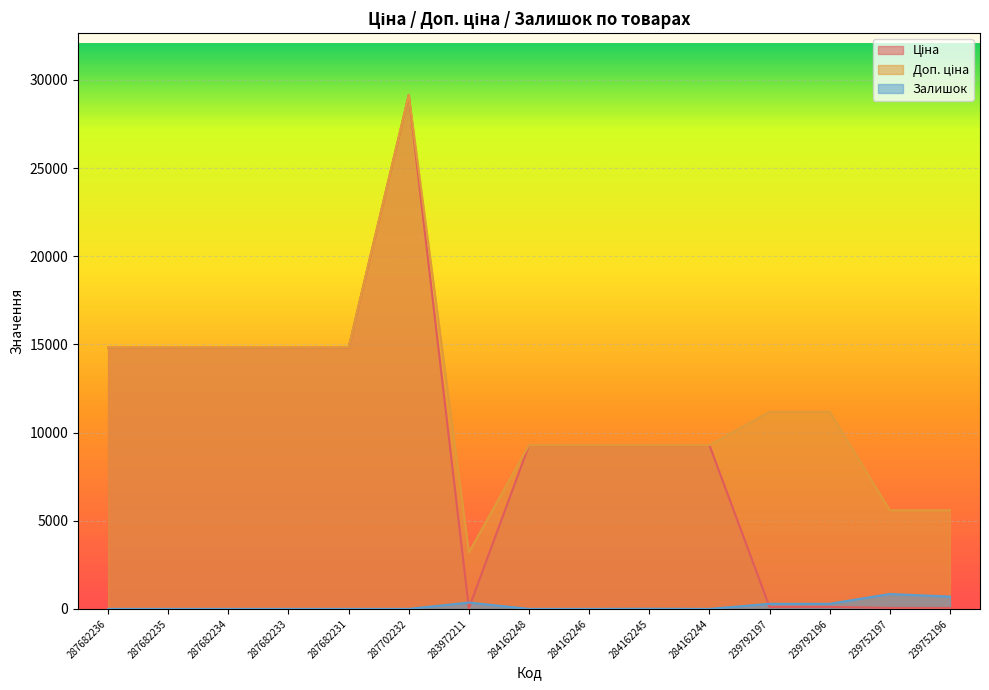

Which has a higher value, 287682231 or 239792197?

287682231